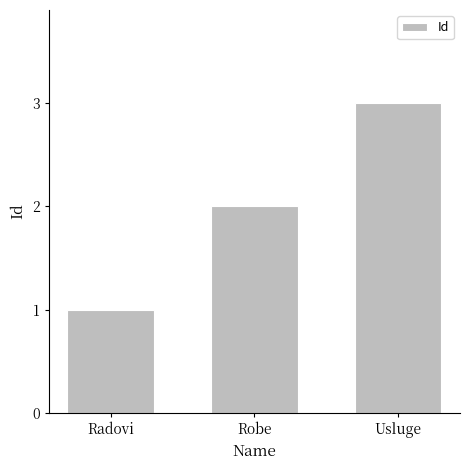

Rank the categories by value from highest to lowest.

Usluge, Robe, Radovi